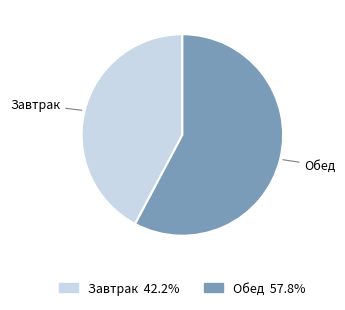

The Завтрак slice represents 55% of the pie. True or false?

False